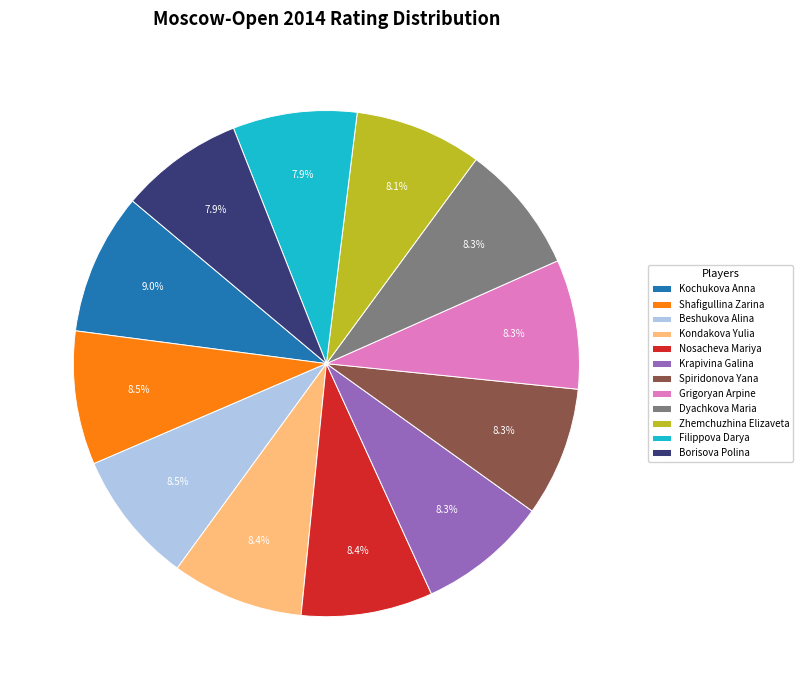

To the nearest percent, what is the combined percentage of Krapivina Galina and Kochukova Anna?

17%